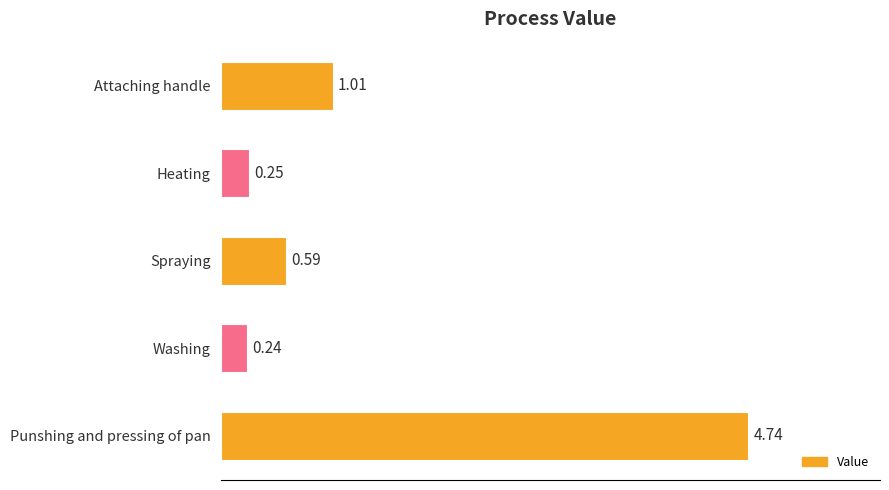

Which label corresponds to the largest value in the chart?

Punshing and pressing of pan